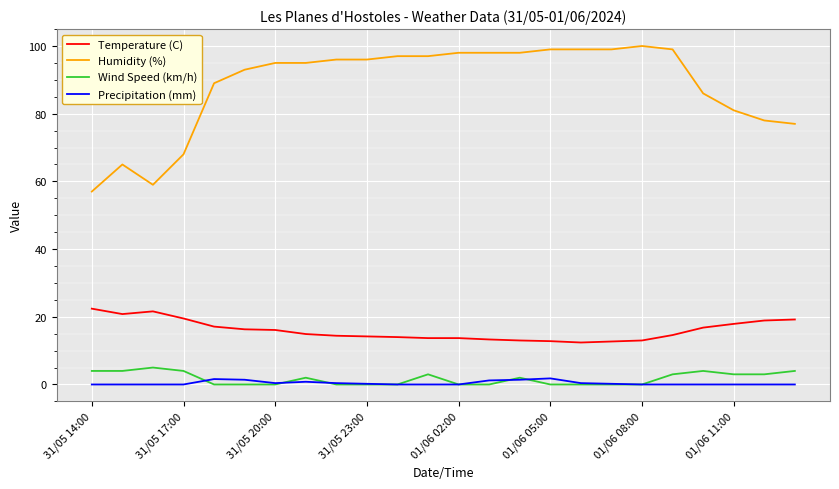

What is the maximum value shown in the chart?

100.0